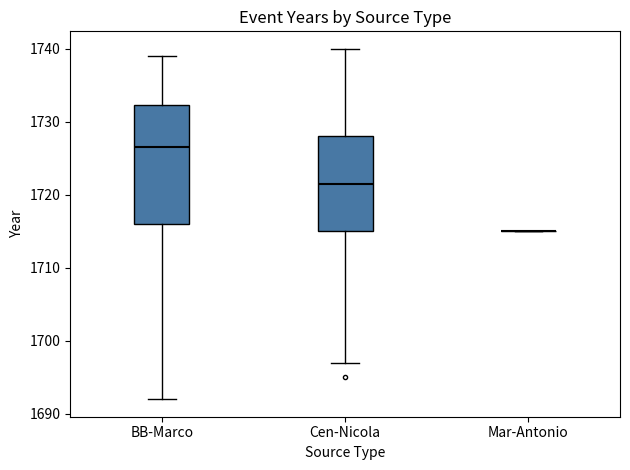

Reading left to right, transcribe this box plot: for each box, give where its median line is, the range the box spans, and where its two whiskers end, as read against the y-axis. The values are not printed on the chart, so give them approximately, as read against the axis.

BB-Marco: median 1727, box 1716 to 1732, whiskers 1692 to 1739
Cen-Nicola: median 1722, box 1715 to 1728, whiskers 1697 to 1740
Mar-Antonio: box collapsed to a line at 1715, whiskers 1715 to 1715